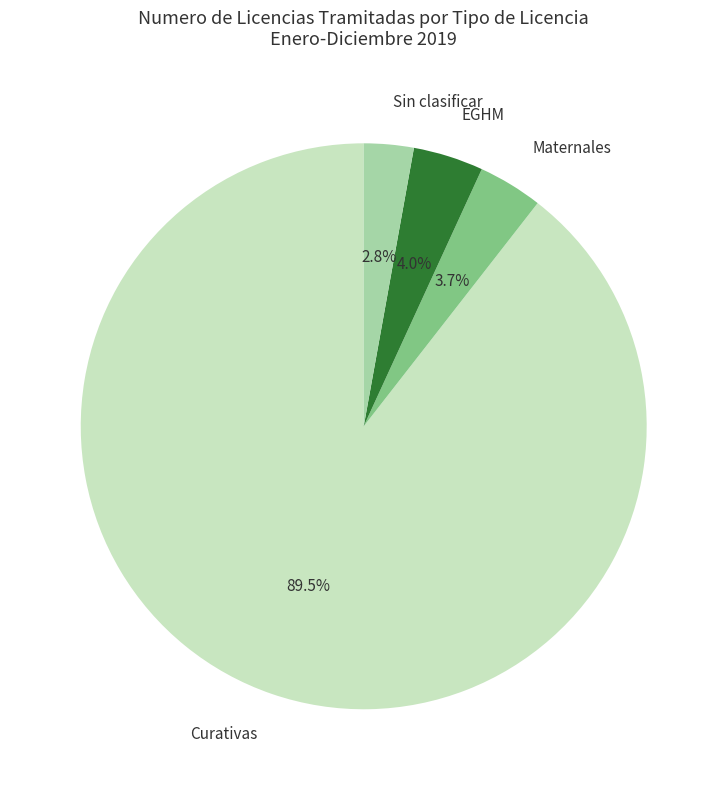

Approximately how many times larger is the value at Sin clasificar compared to Maternales?

0.8